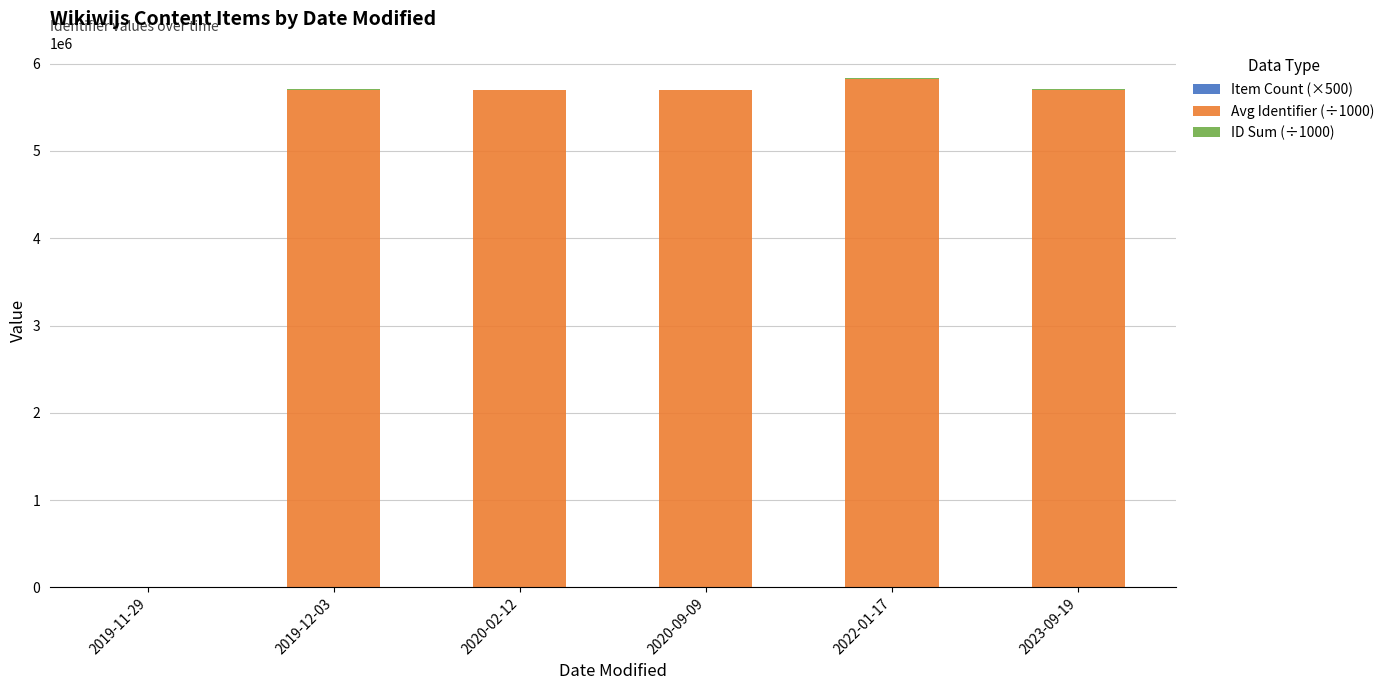

How many series are shown in this chart?

3